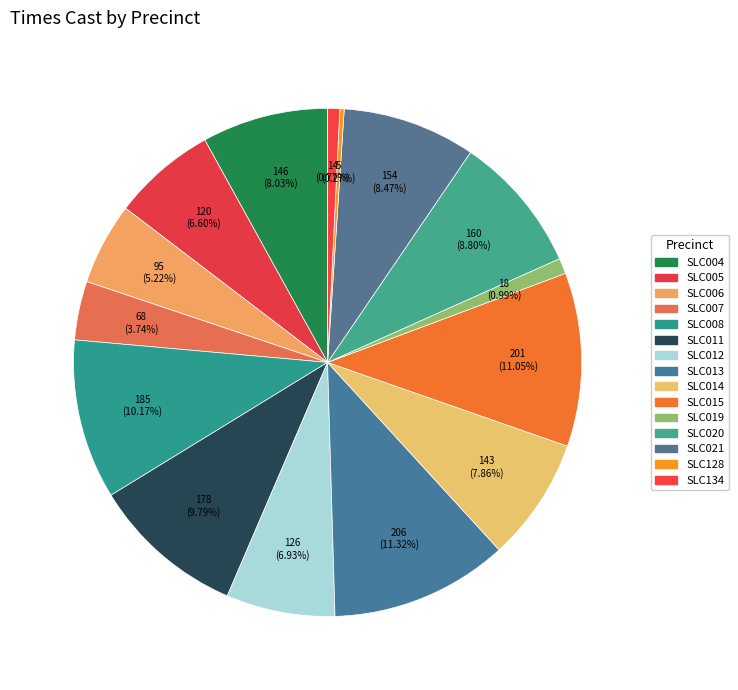

The SLC012 slice represents 7% of the pie. True or false?

True